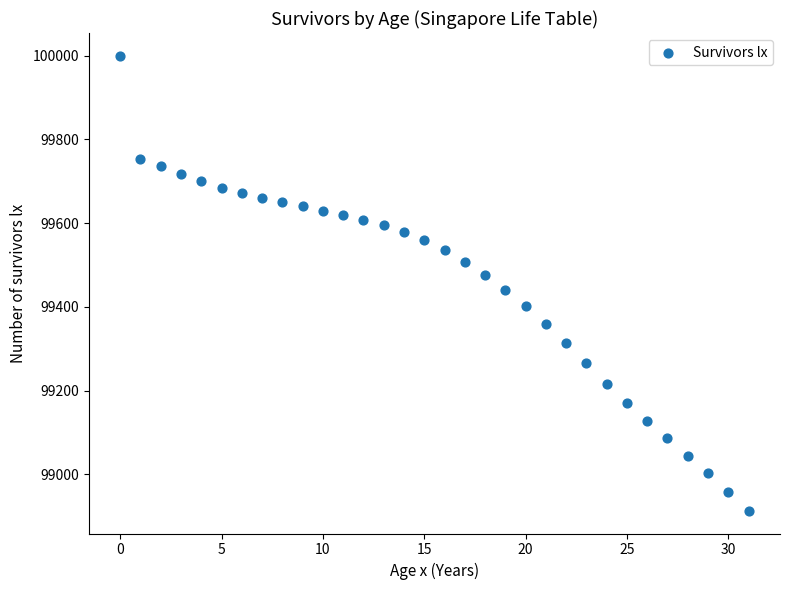

What is the range of Y values (max minus min)?

1087